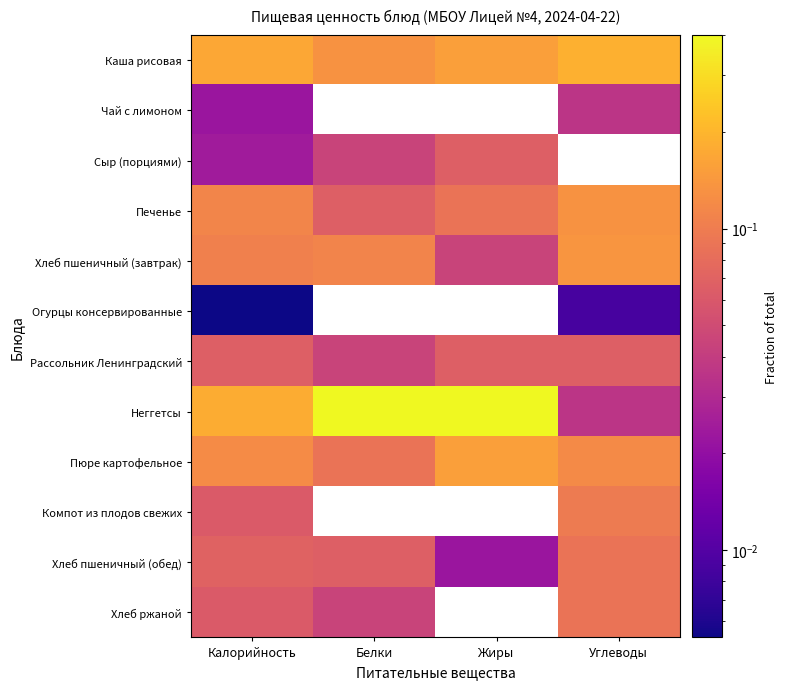

How many distinct data groups are displayed?

12